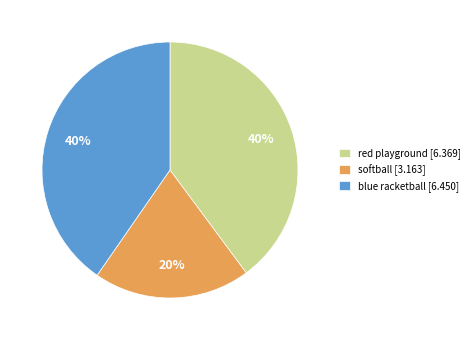

Between blue racketball and red playground, which is larger?

blue racketball